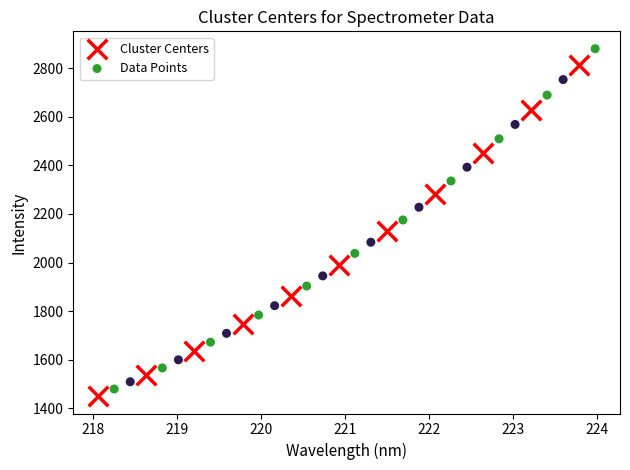

Which series contains the highest Y value?

Data Points